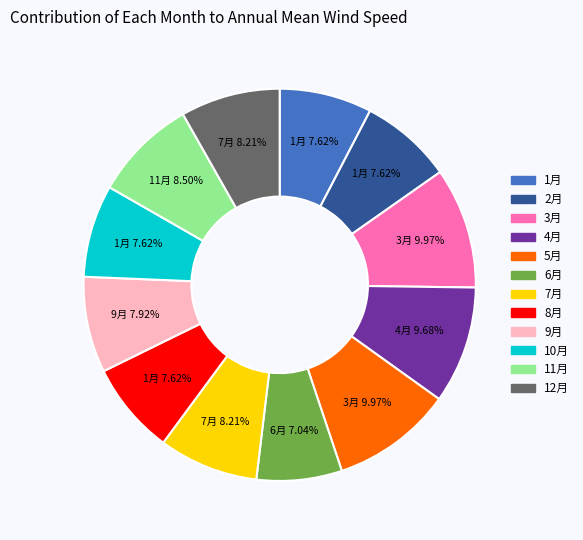

To the nearest percent, what is the difference between the largest and smallest slice percentages?

3%